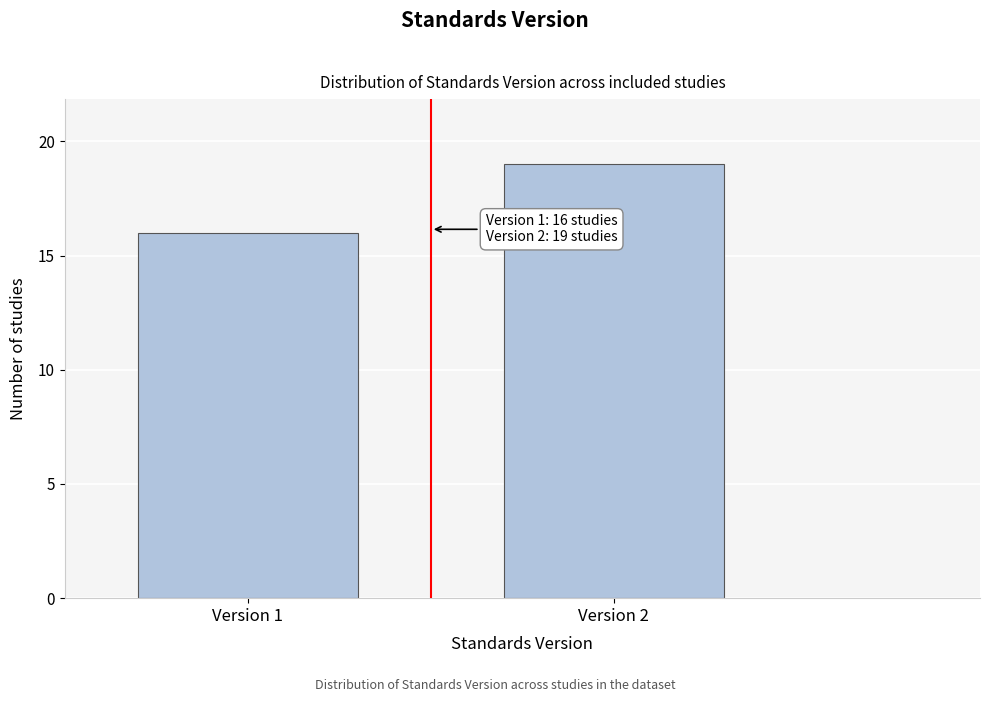

Reading left to right, list all the values displayed in this chart.

16	19